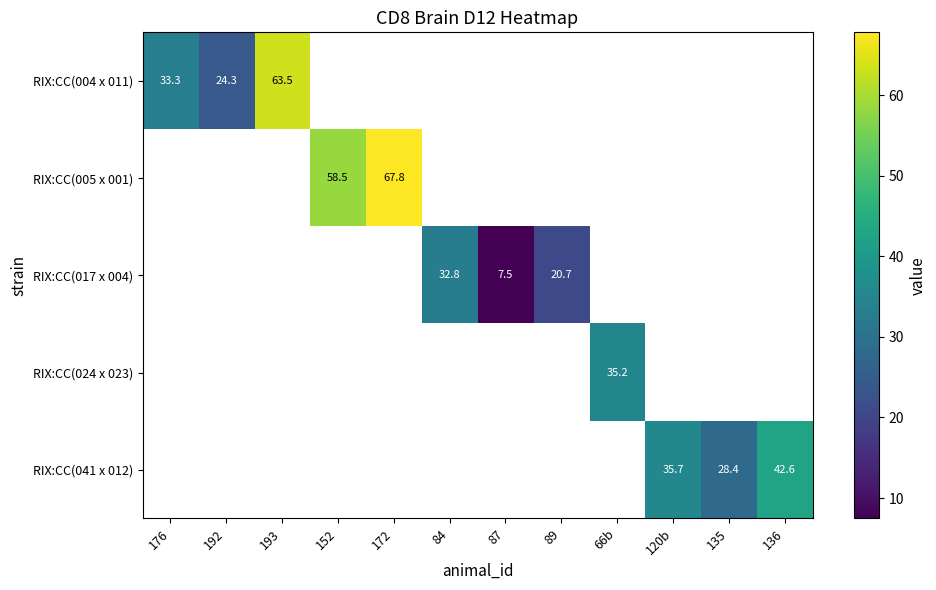

The RIX:CC(017 x 004) series shows 20.7 at 89. True or false?

True